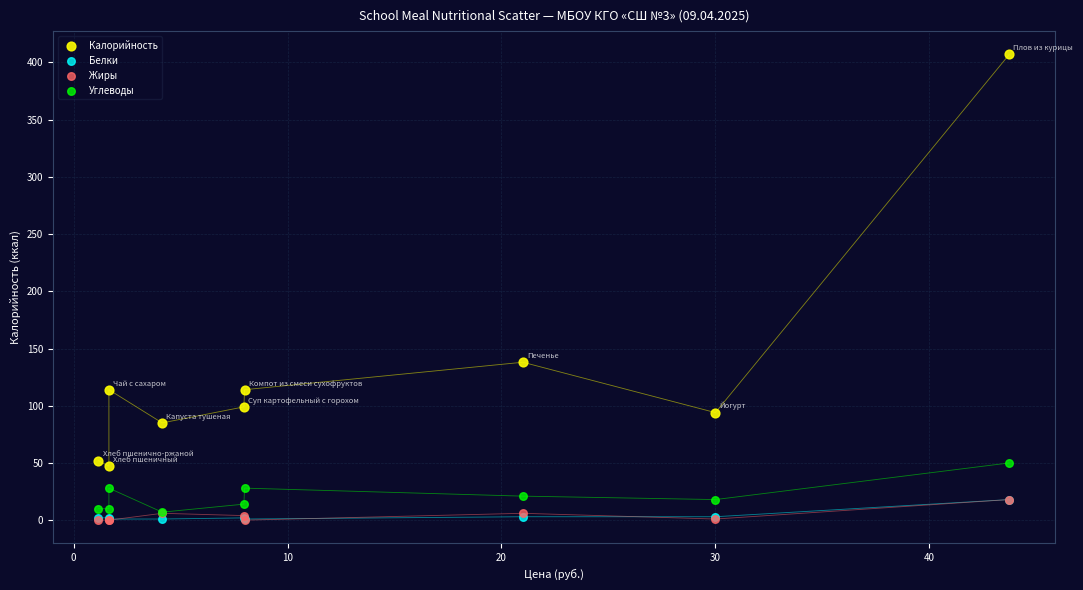

In the Калорийность series, what Y value is closest to 227?

138